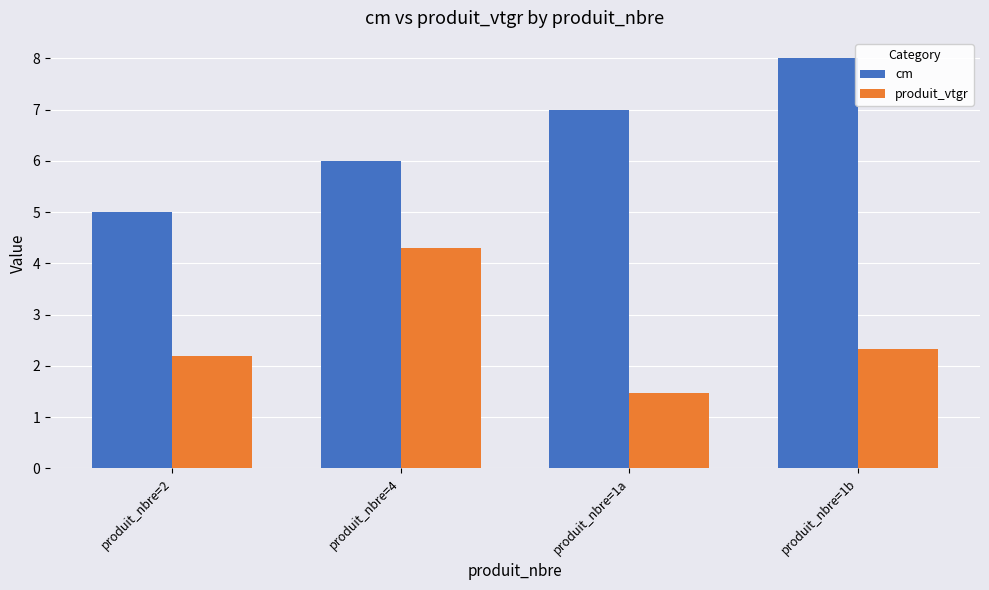

Reading right to left, what are all the values shown in this chart?

cm: 8.0	7.0	6.0	5.0
produit_vtgr: 2.3	1.5	4.3	2.2